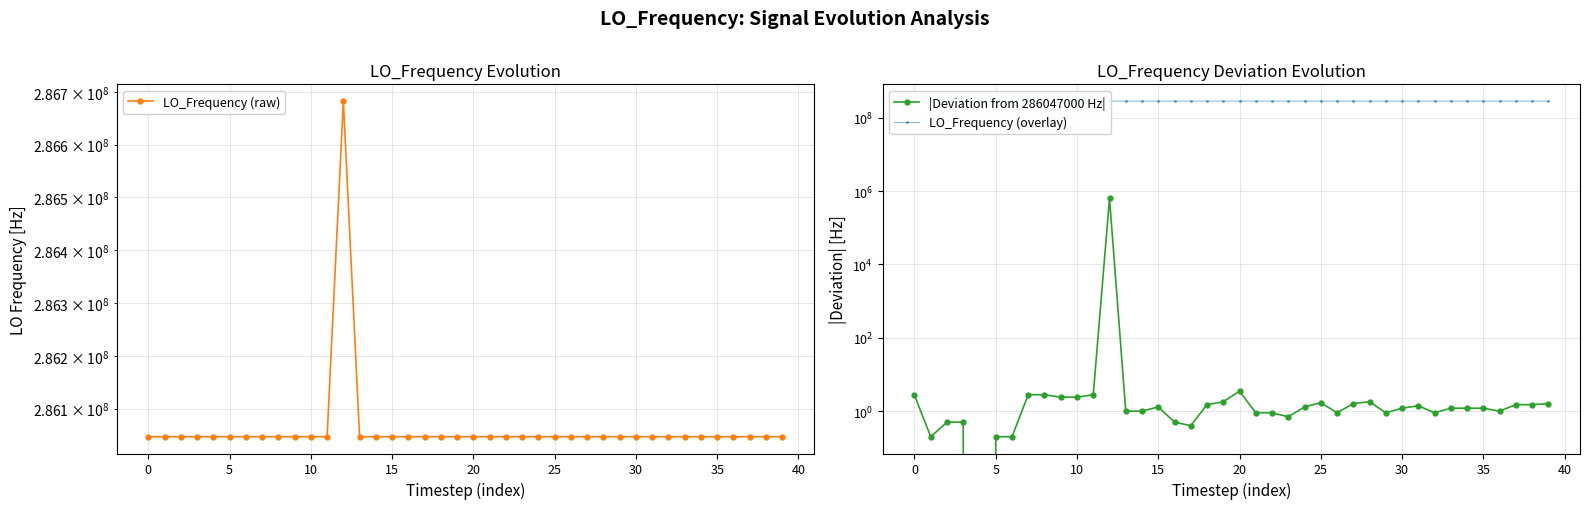

Is it true that |Deviation from 286047000 Hz| equals 635705.2 at 12?

True